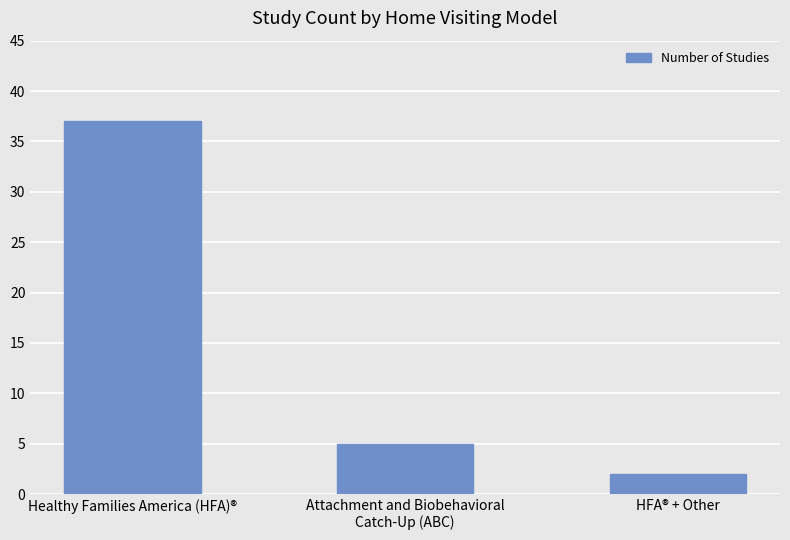

What is the maximum value shown in the chart?

37